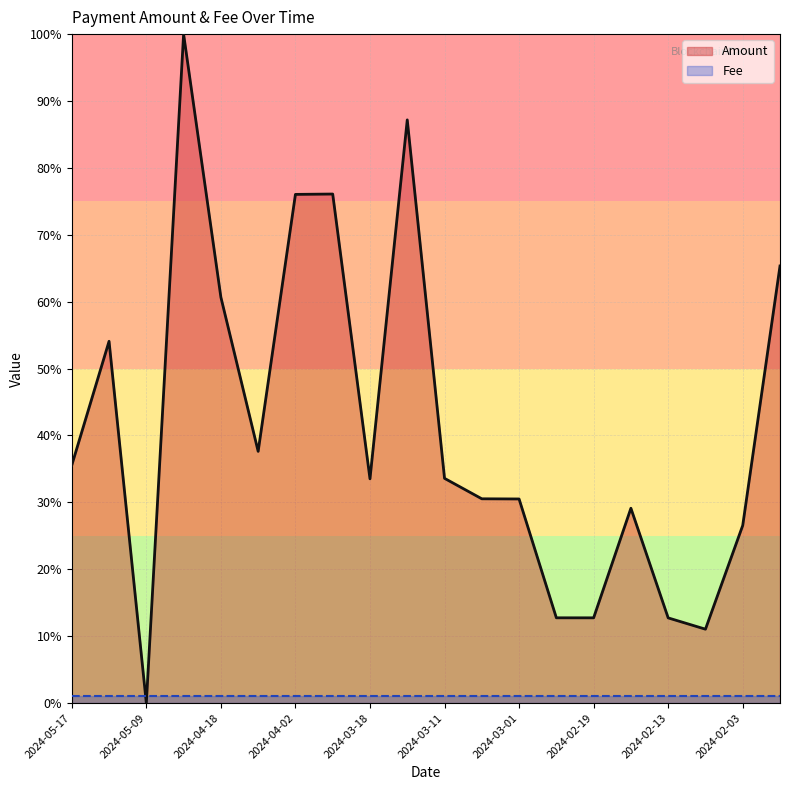

True or false: Fee and Amount cross at least once.

True